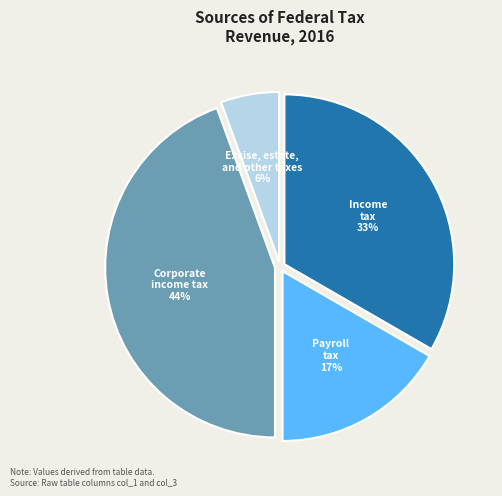

To the nearest percent, what is the combined percentage of Corporate income tax and Payroll tax?

61%